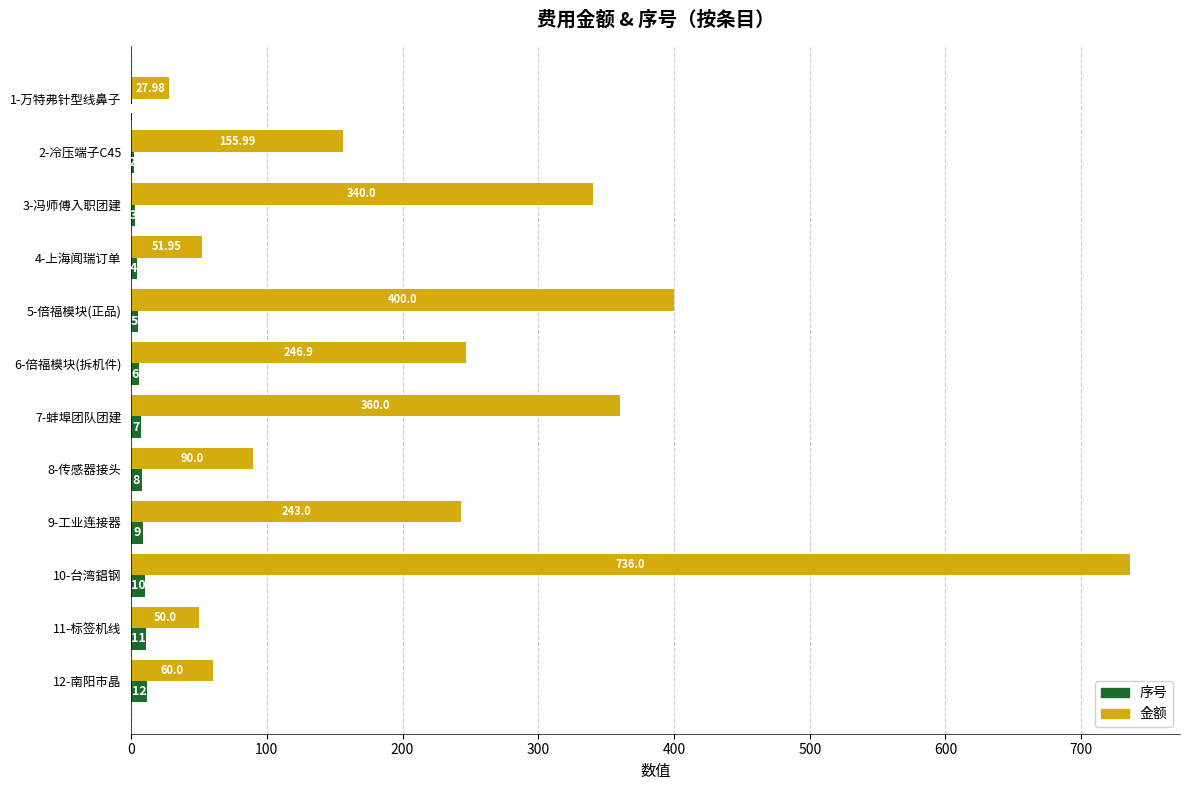

Which series changed the most between 7-蚌埠团队团建 and 12-南阳市晶?

金额